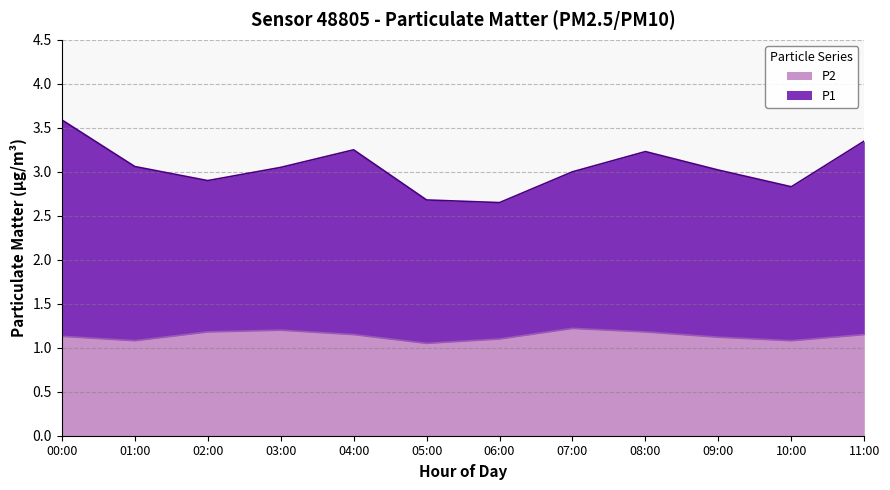

What is the average value of the P1 series?

3.1